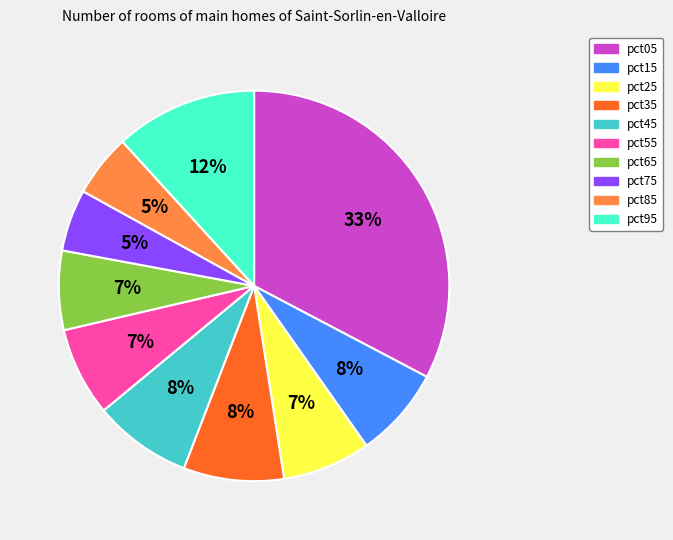

To the nearest percent, what is the combined percentage of pct25 and pct95?

19%